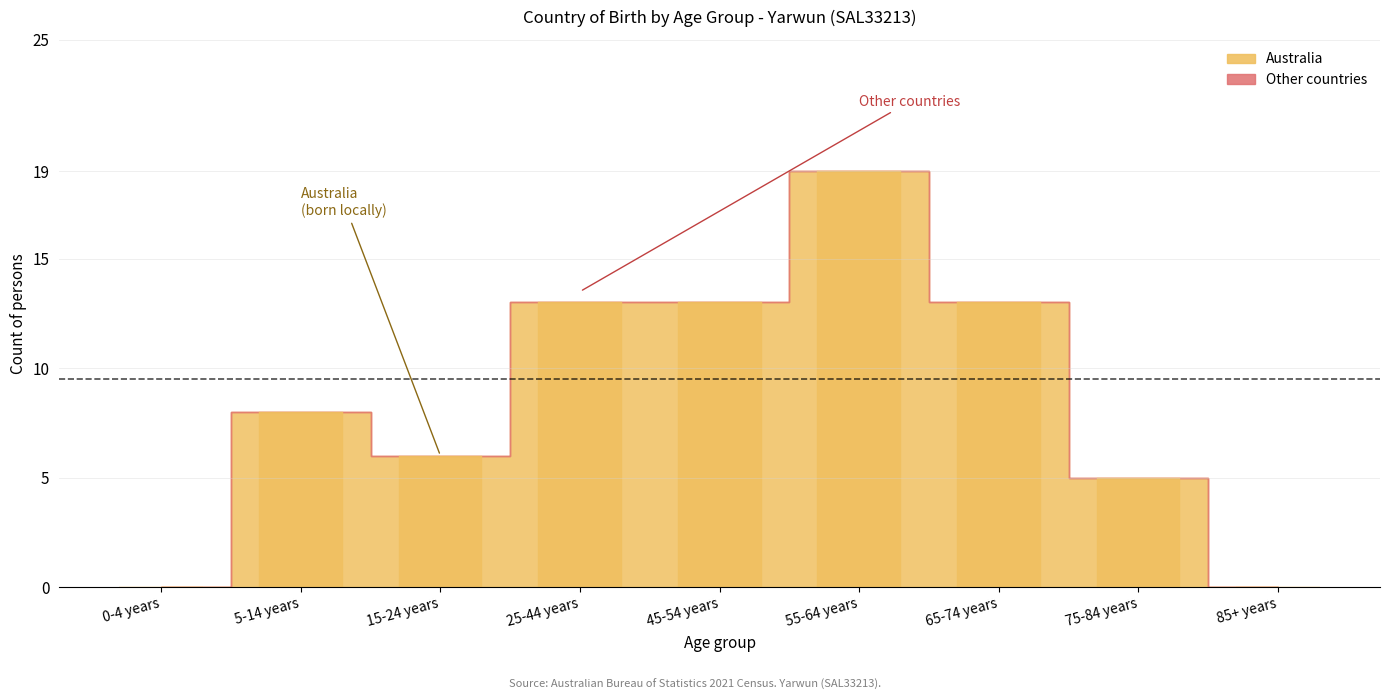

True or false: Other countries has a value of 0 at 5-14 years.

True